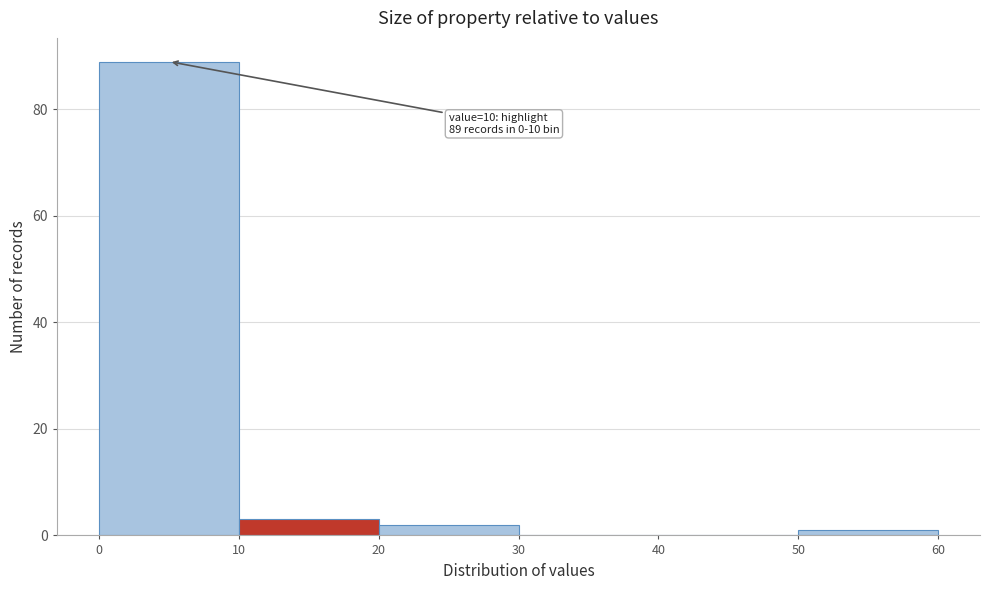

Which range on the x-axis has the tallest bar?

0 to 10